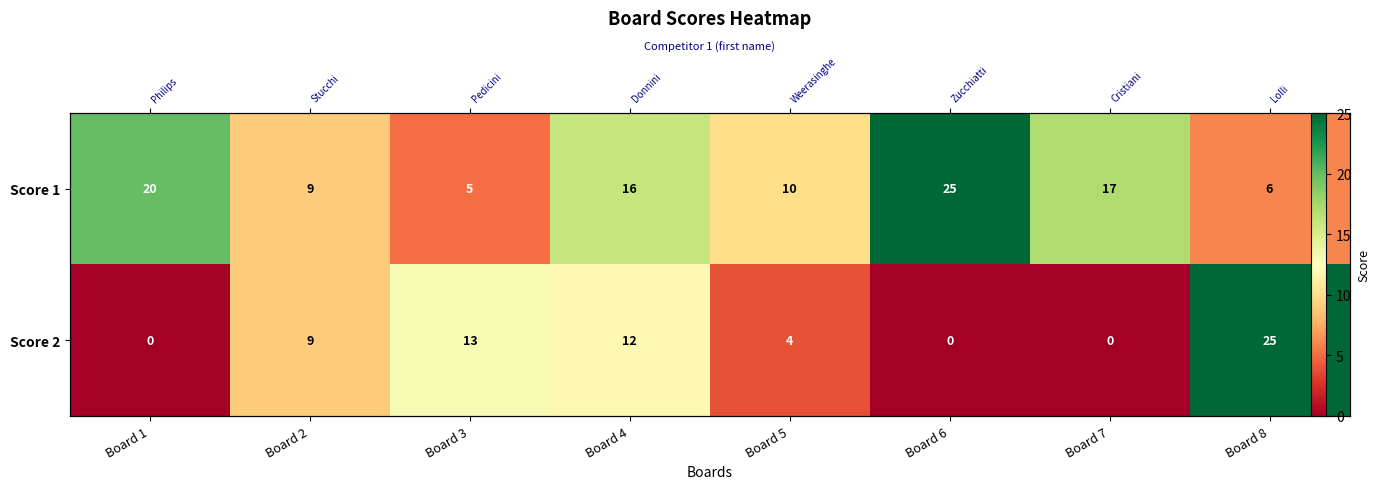

Is the value of Score 1 at Board 2 greater than the value of Score 2 at Board 3?

No